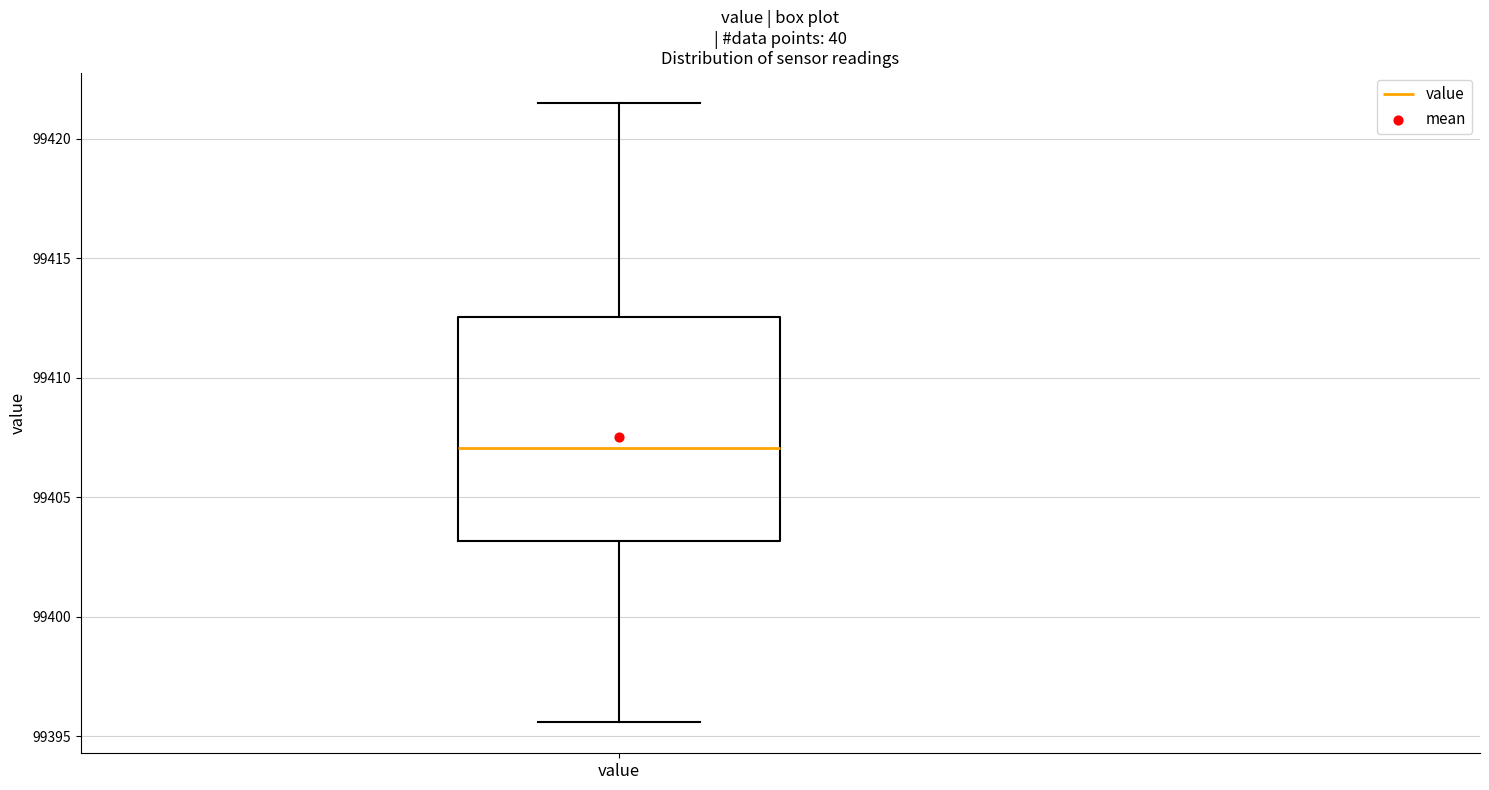

Read this box plot against the y-axis: the position of the median line, the range covered by the box, and the ends of both whiskers. The values are not printed on the chart, so give them approximately, as read against the axis.

median 99407.0, box 99403.0 to 99412.5, whiskers 99395.5 to 99421.5